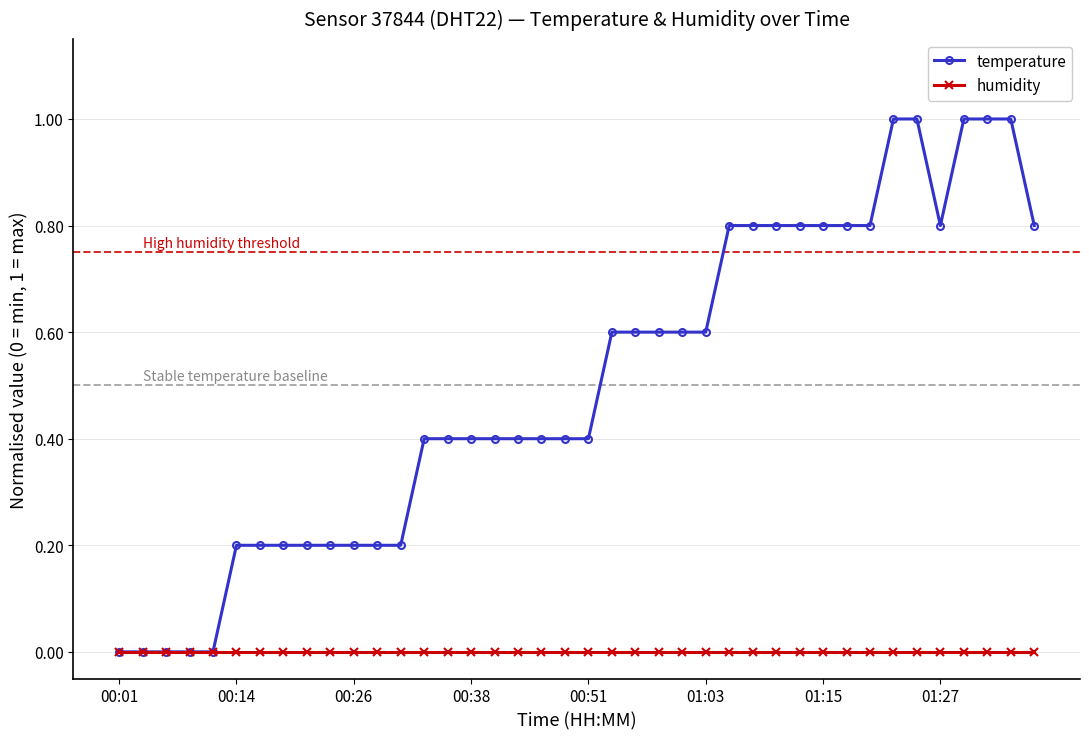

What is the greatest value displayed?

1.0